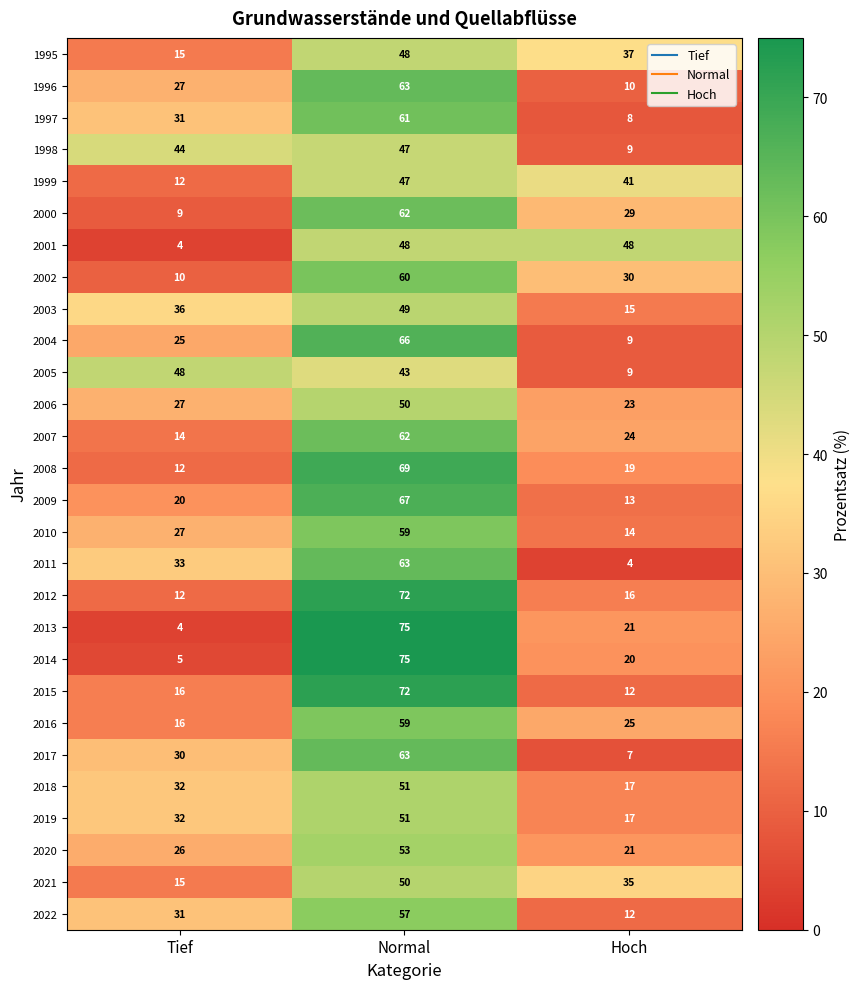

What value does the 2009 series have at Normal, to the nearest 10?

70